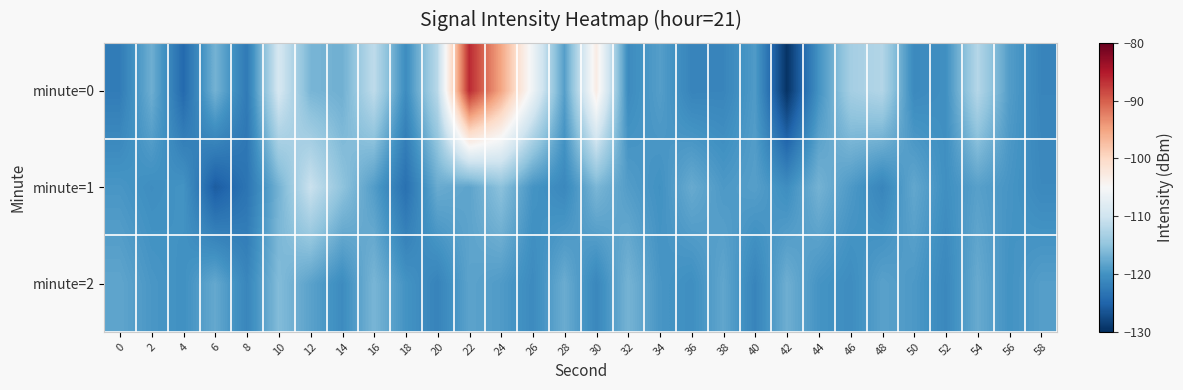

Between 24 and 42, which series saw the biggest shift?

minute=0